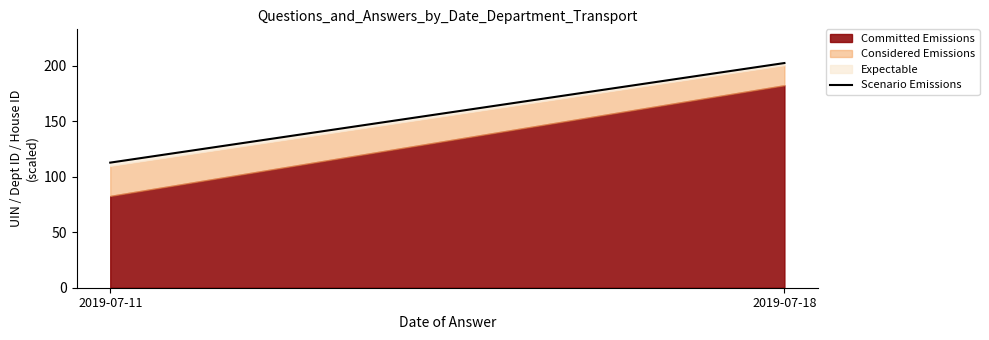

Rank the categories by value from highest to lowest.

2019-07-18, 2019-07-11